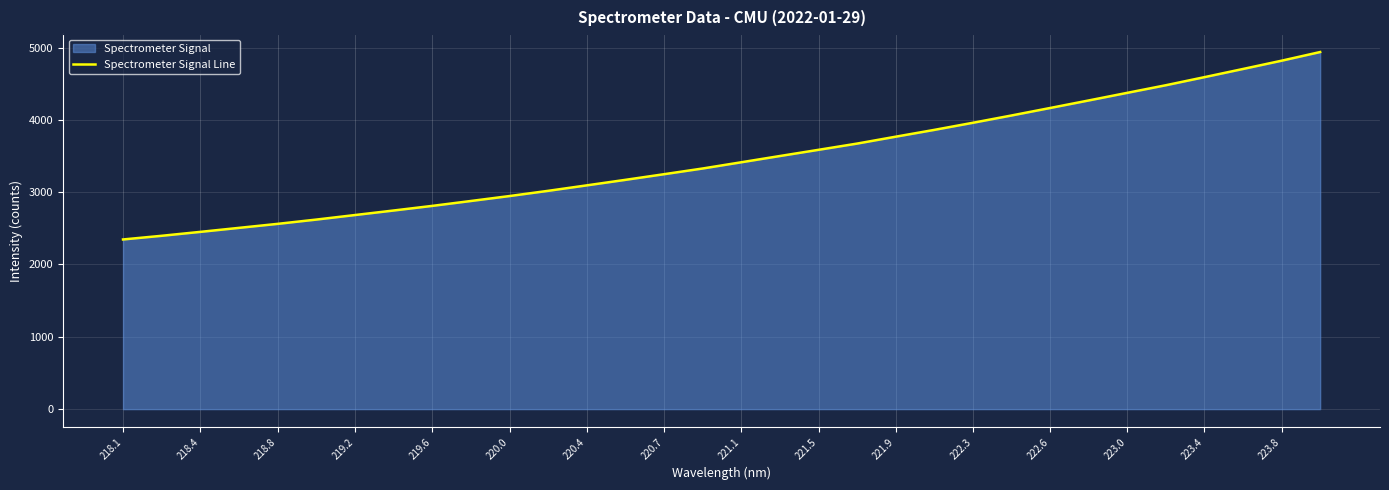

What is the ratio of the value at 221.9 to the value at 218.4?

1.5